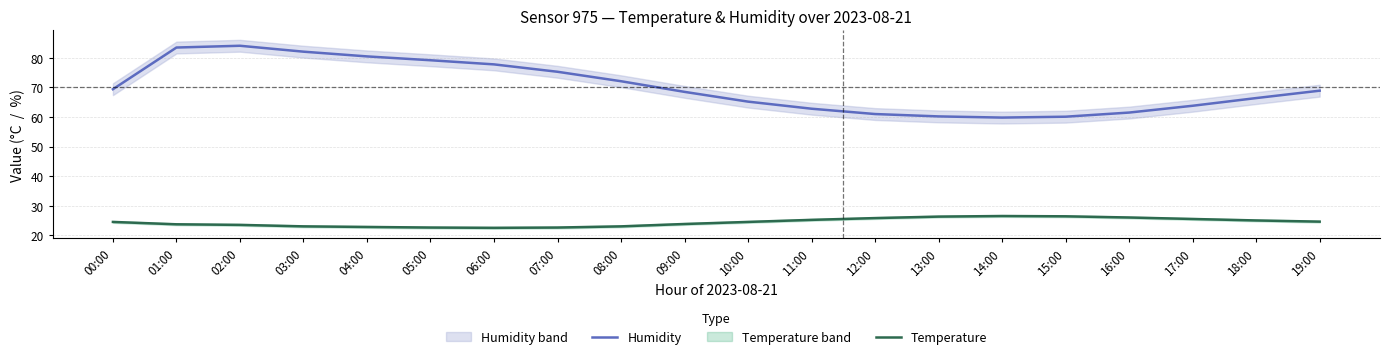

How many data points does each series have?

20